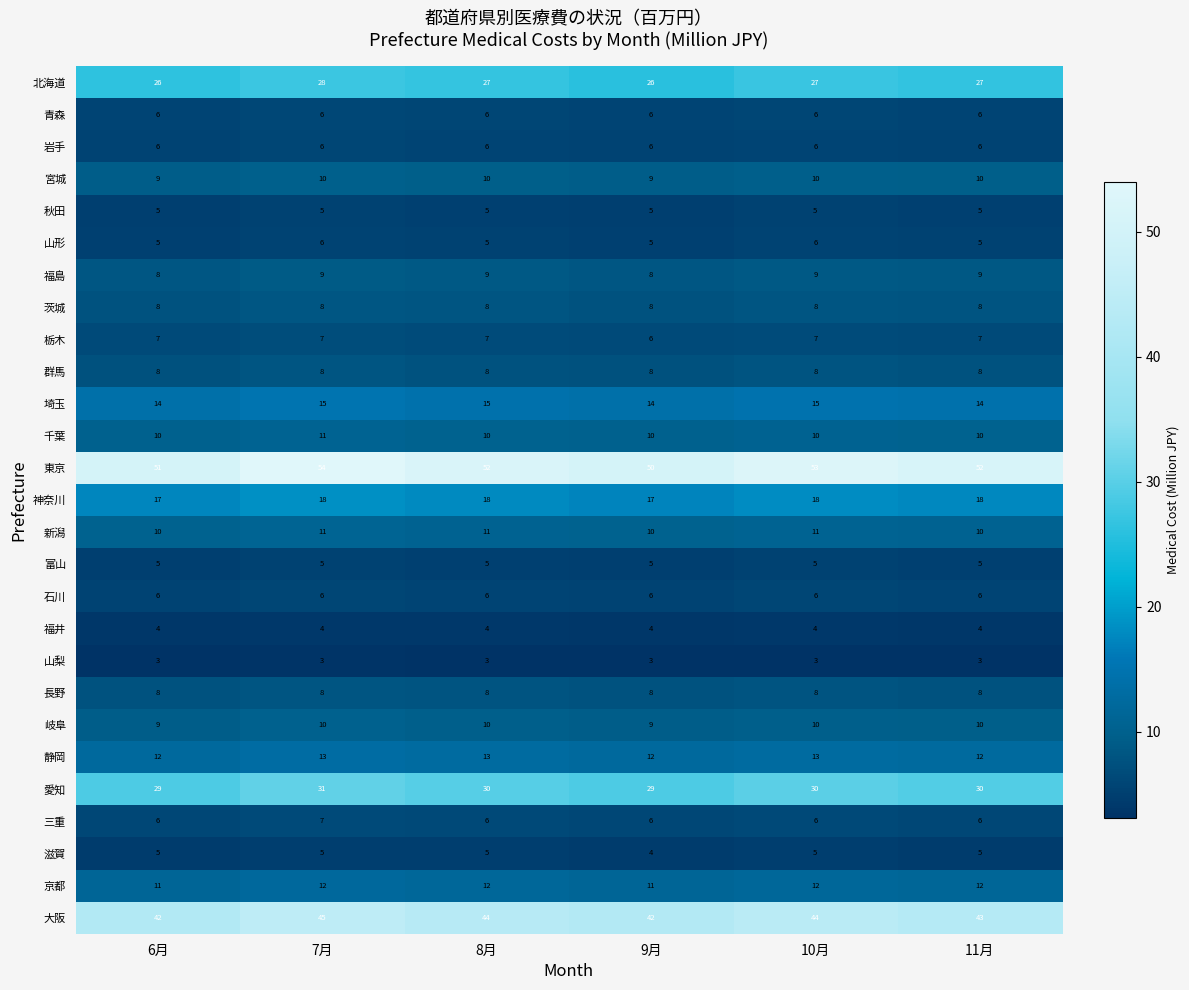

What value does the 長野 series have at 7月?

8